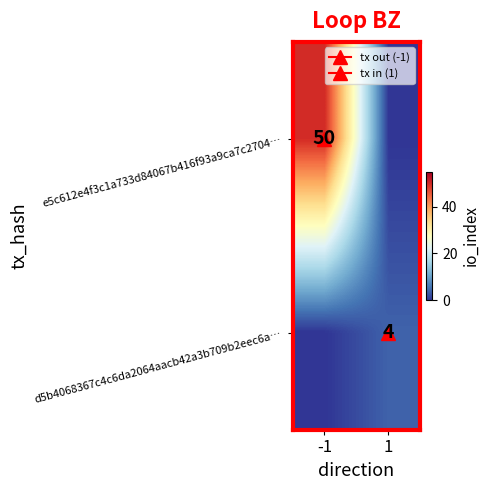

Rank the series by their maximum value, from highest to lowest.

e5c612e4f3c1a733d84067b416f93a9ca7c2704…, d5b4068367c4c6da2064aacb42a3b709b2eec6a…